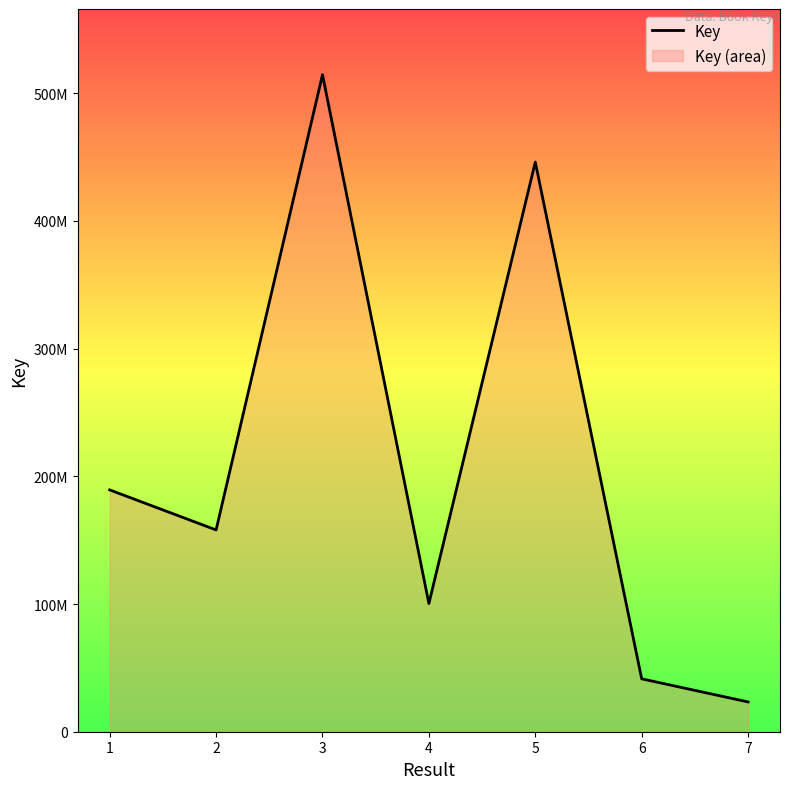

What is the value of the 5th point from the left?

446131958